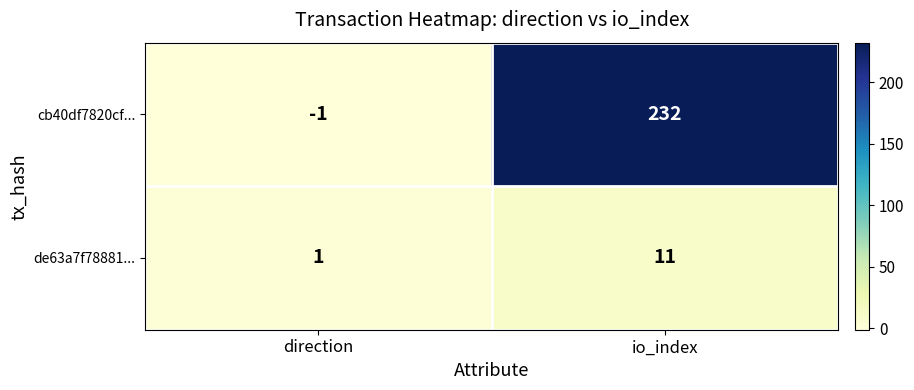

Reading right to left, transcribe all the data shown in this chart.

cb40df7820cf...: io_index=232	direction=-1
de63a7f78881...: io_index=11	direction=1